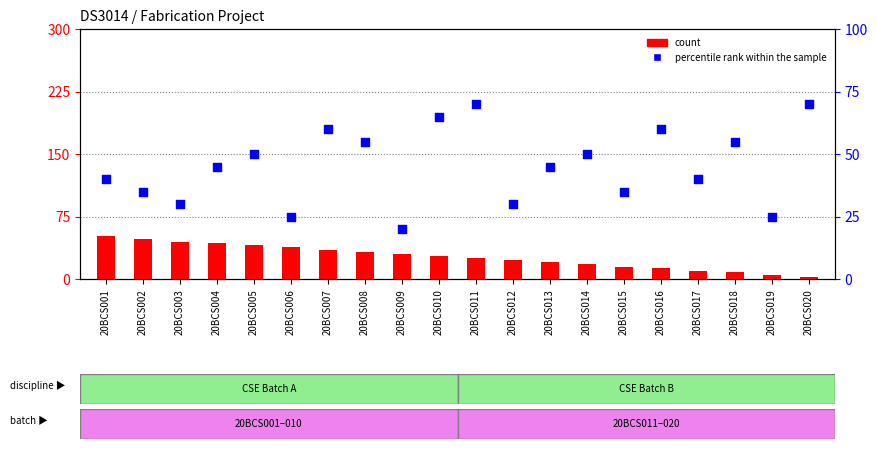

Which series has the widest spread of Y values?

percentile rank within the sample